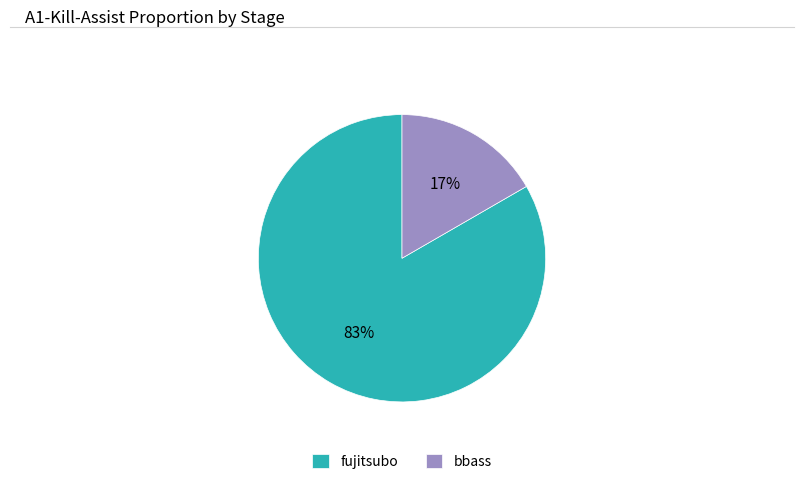

Count the number of slices in the pie.

2